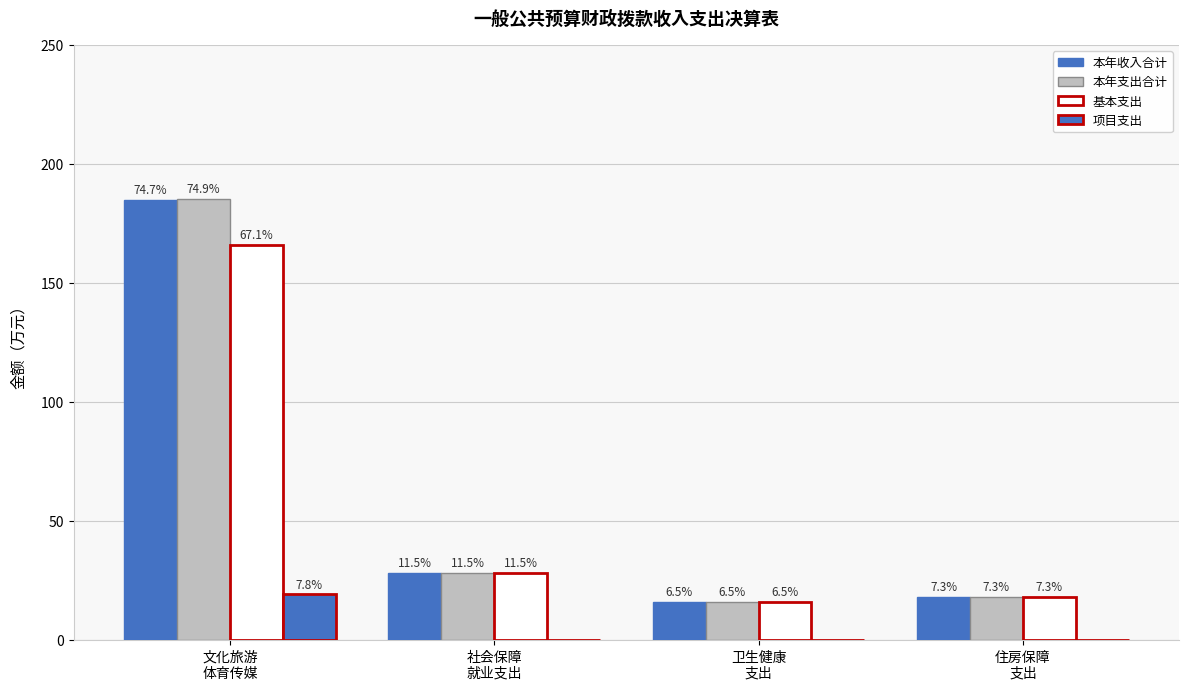

The value of 本年收入合计 at 卫生健康
支出 is 16.2. True or false?

True